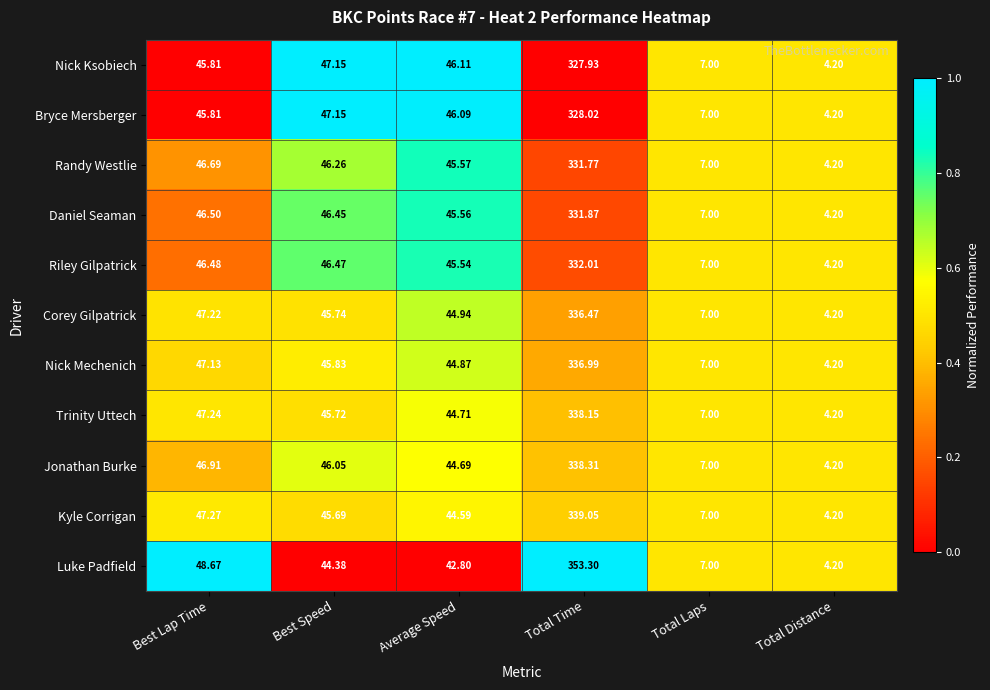

Which label corresponds to the largest value in the chart?

Total Time